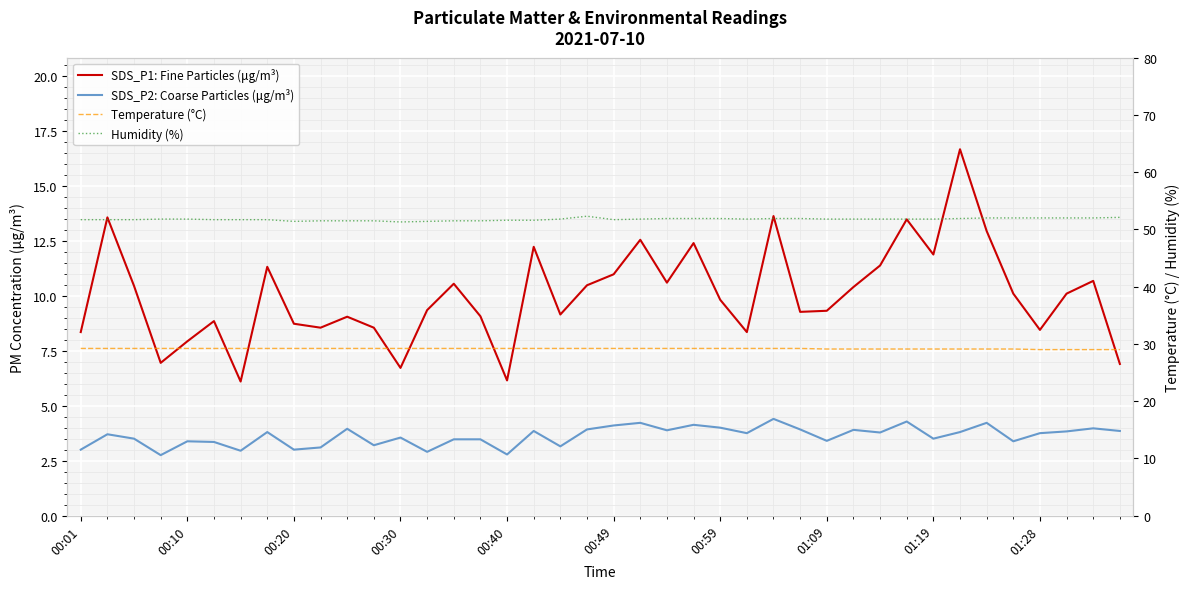

In SDS_P1: Fine Particles (μg/m³), how many points are higher than both neighbors (excluding endpoints)?

12